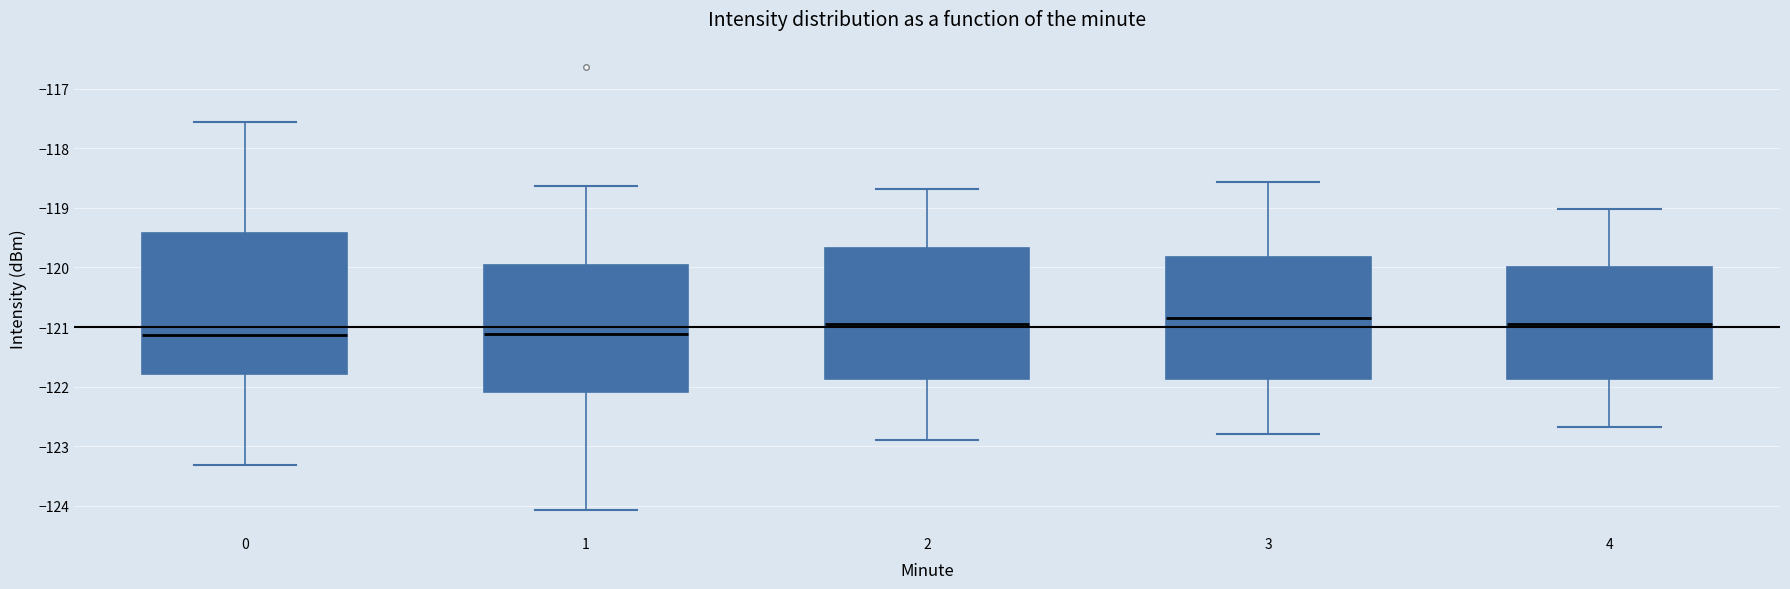

Comparing the boxes themselves (not the whiskers), which one is the tallest?

0